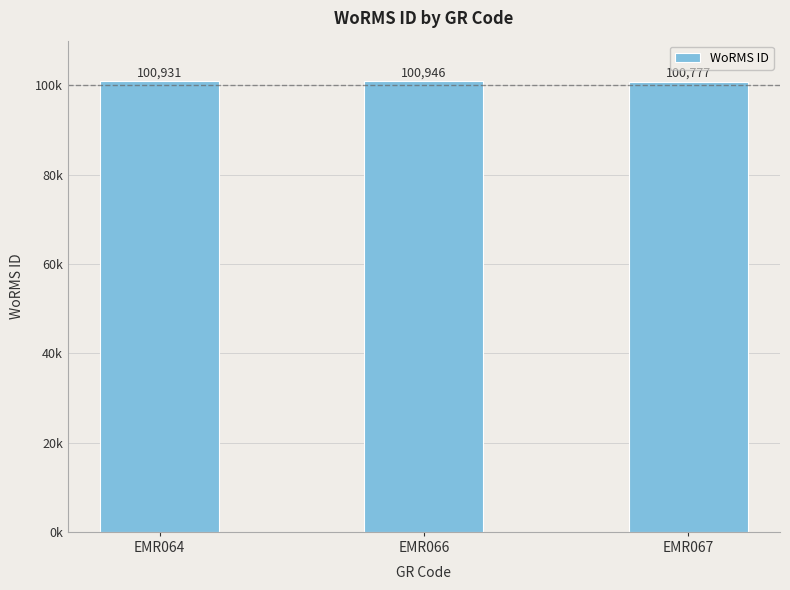

What is the ratio of the value at EMR064 to the value at EMR067?

1.0